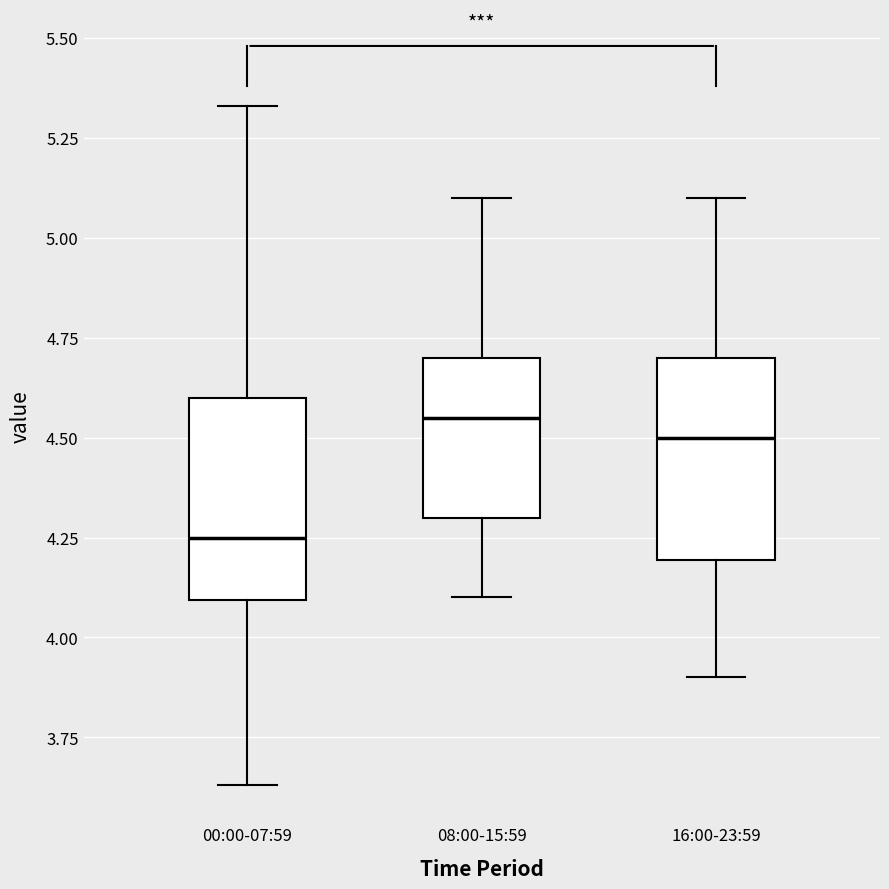

Reading left to right, read every box against the y-axis: the position of its median line, the range the box covers, and the ends of its whiskers. The values are not printed on the chart, so give them approximately, as read against the axis.

00:00-07:59: median 4.25, box 4.10 to 4.60, whiskers 3.65 to 5.35
08:00-15:59: median 4.55, box 4.30 to 4.70, whiskers 4.10 to 5.10
16:00-23:59: median 4.50, box 4.20 to 4.70, whiskers 3.90 to 5.10